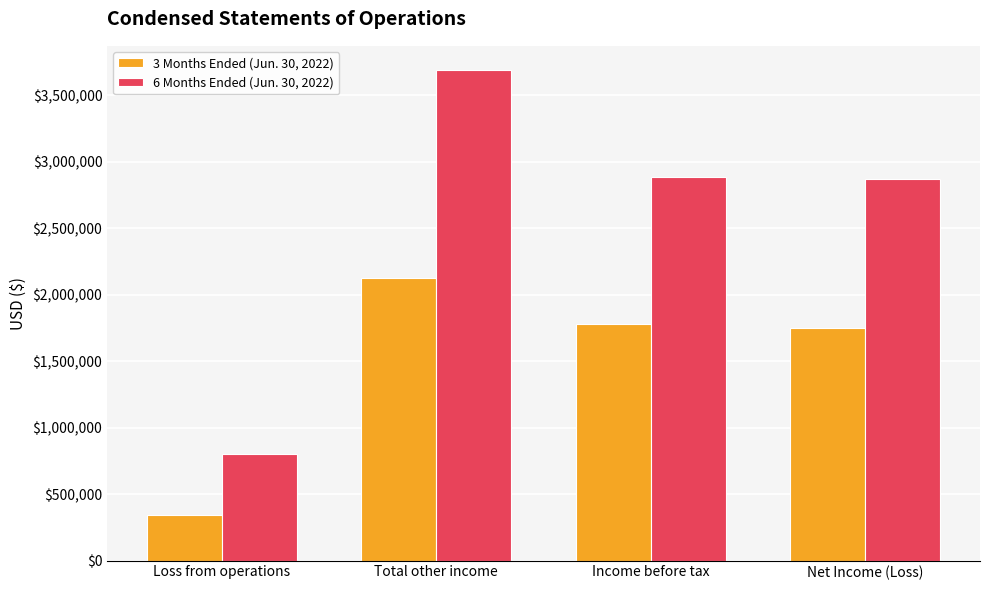

List the series in order of their peak value, highest first.

6 Months Ended (Jun. 30, 2022), 3 Months Ended (Jun. 30, 2022)